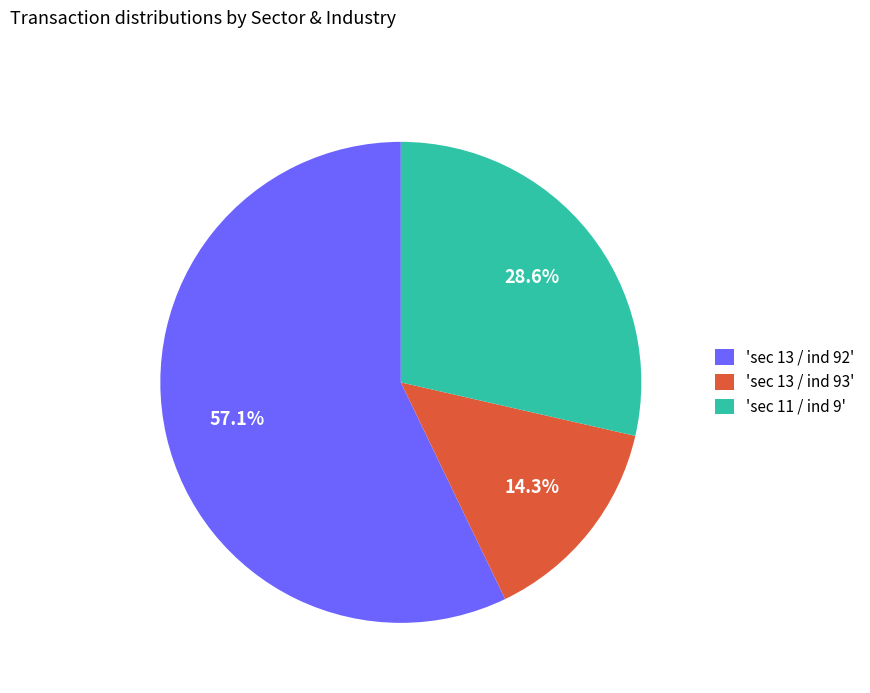

Count the number of slices in the pie.

3